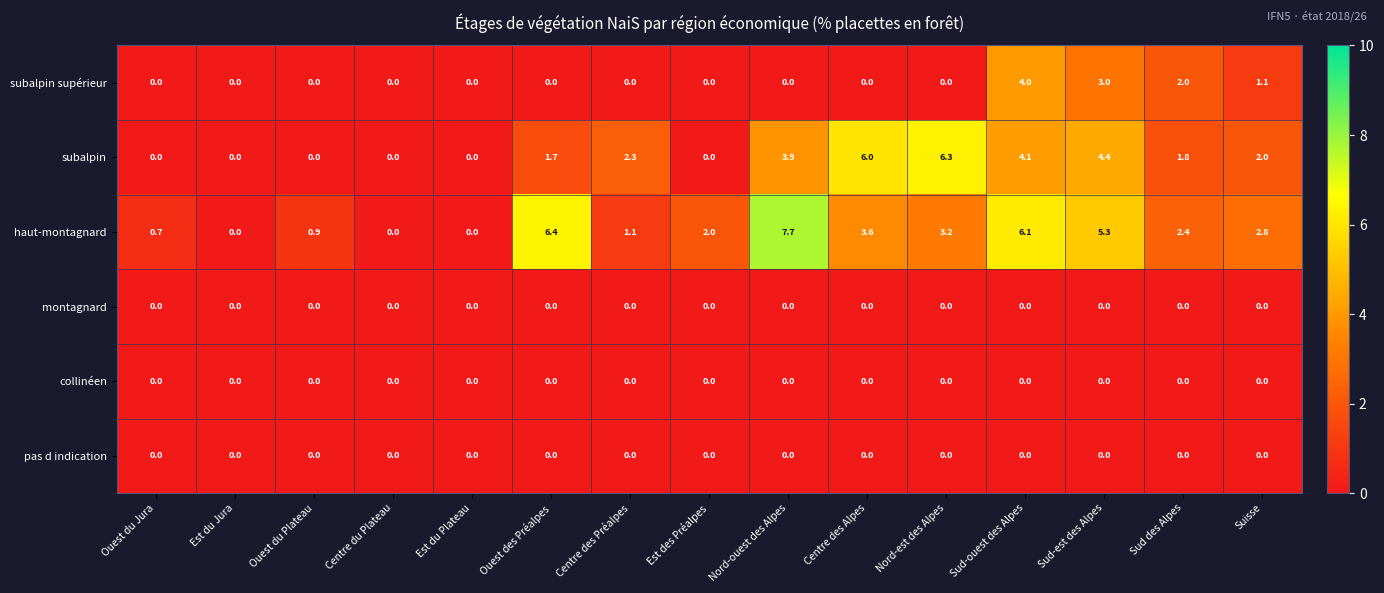

What is the total value across all series at Centre des Préalpes?

3.4